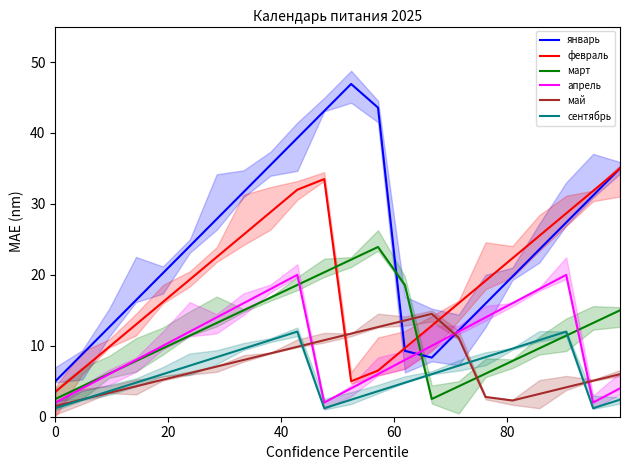

After their last crossing, which series has the higher values: февраль or май?

февраль